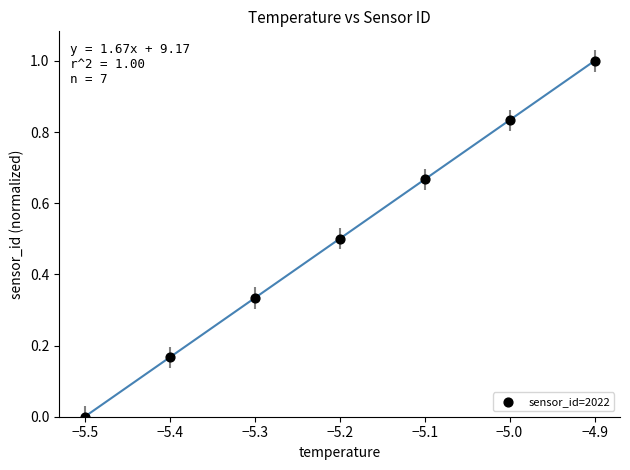

What is the range of X values (max minus min)?

0.6